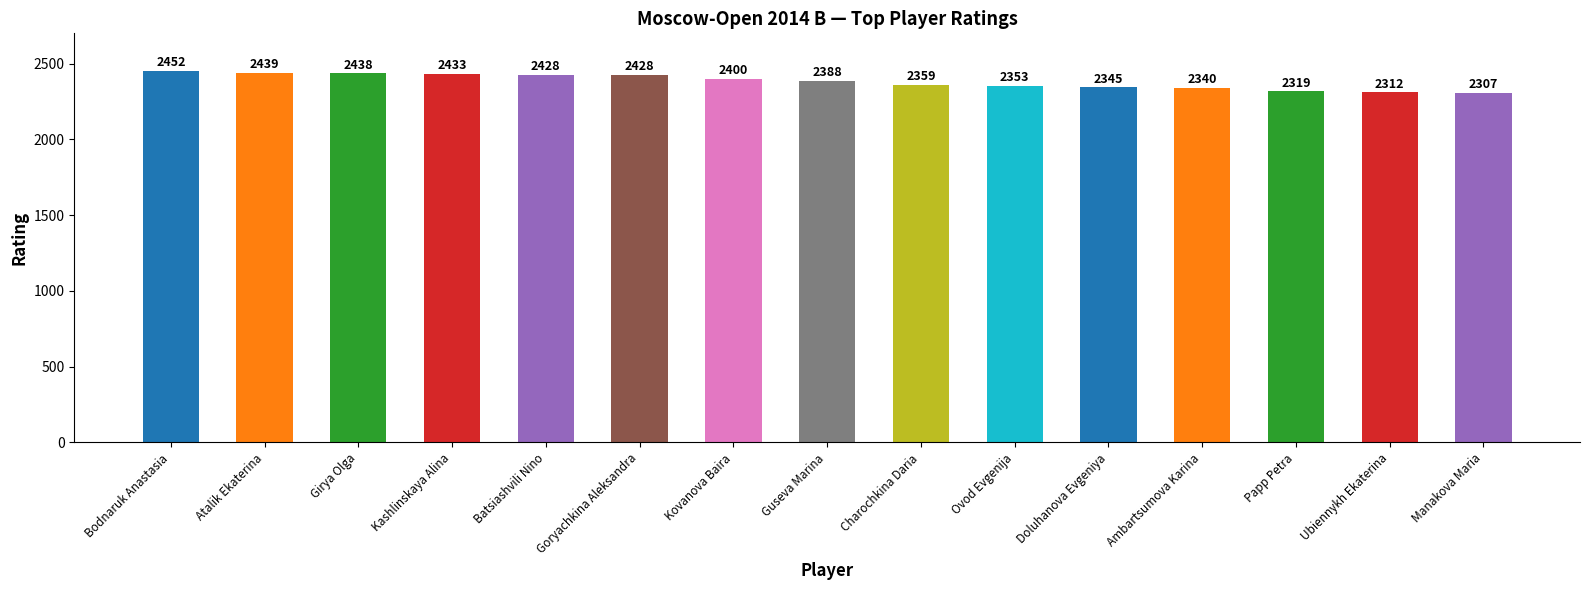

At which category does the chart reach its minimum across all series?

Manakova Maria